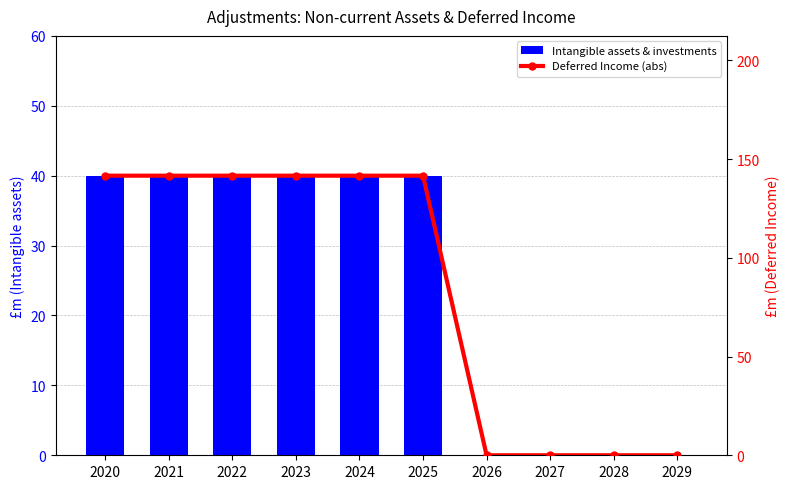

Where is Intangible assets & investments nearest to the value 20?

2020